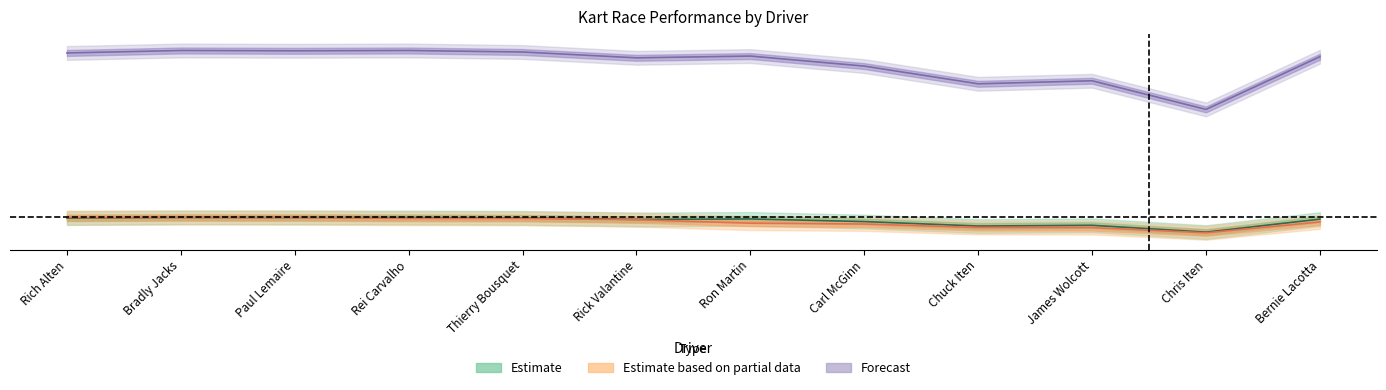

At which category is the sum across all series the highest?

Bradly Jacks